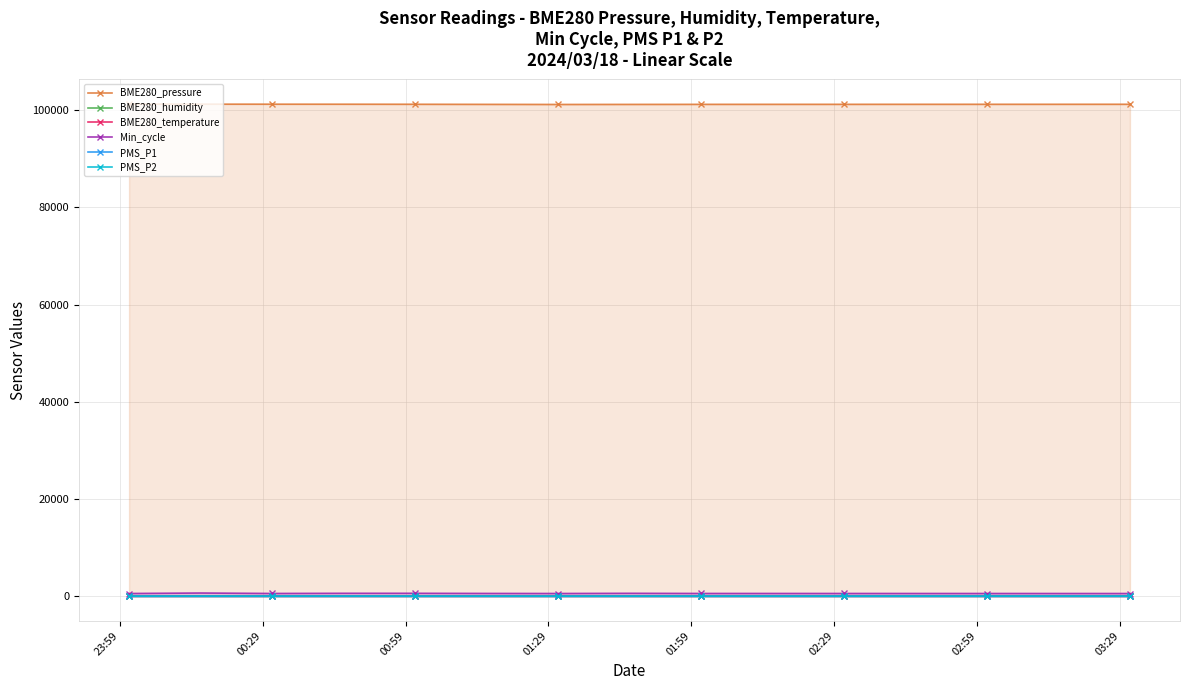

Which series has the largest range (max minus min)?

Min_cycle